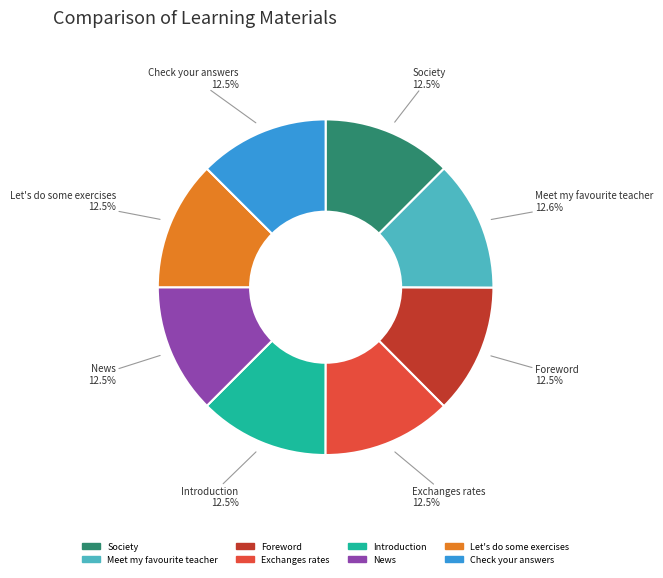

What is the total percentage of Let's do some exercises and News?

25.0%